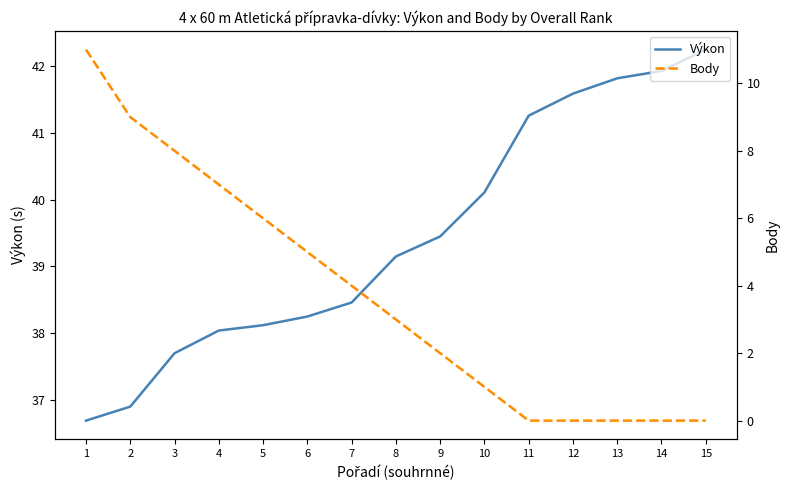

What is the value of the Výkon point at the 4th from the left?

38.0